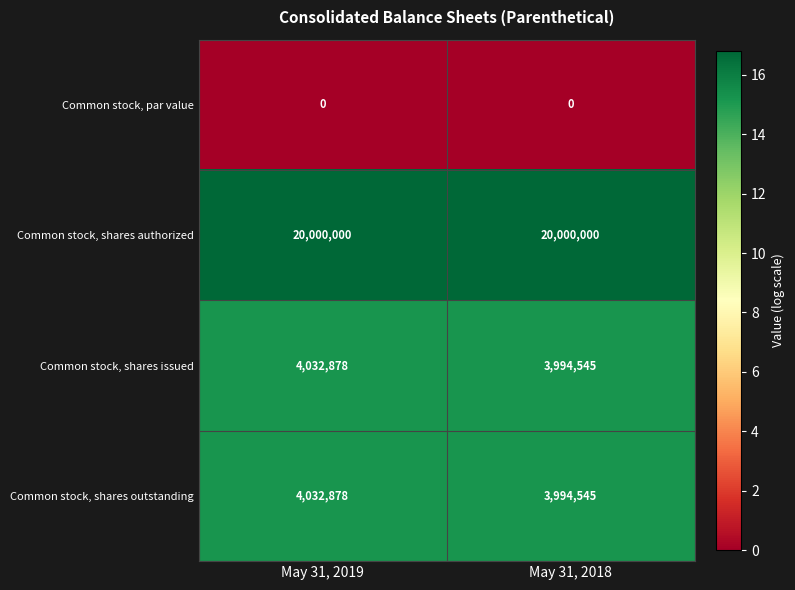

Reading left to right, list all the values displayed in this chart.

Common stock, par value: 0	0
Common stock, shares authorized: 20000000	20000000
Common stock, shares issued: 4032878	3994545
Common stock, shares outstanding: 4032878	3994545